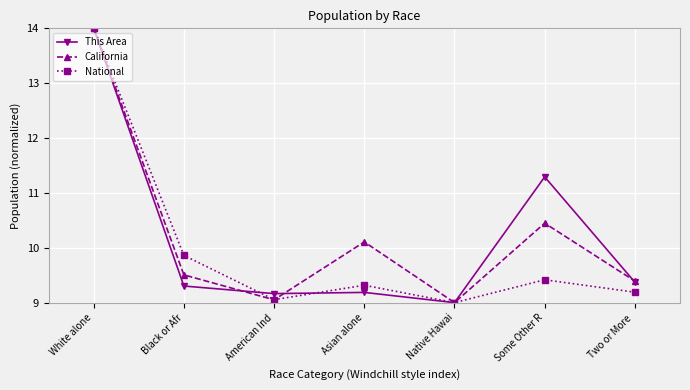

Does the chart have visible grid lines?

Yes